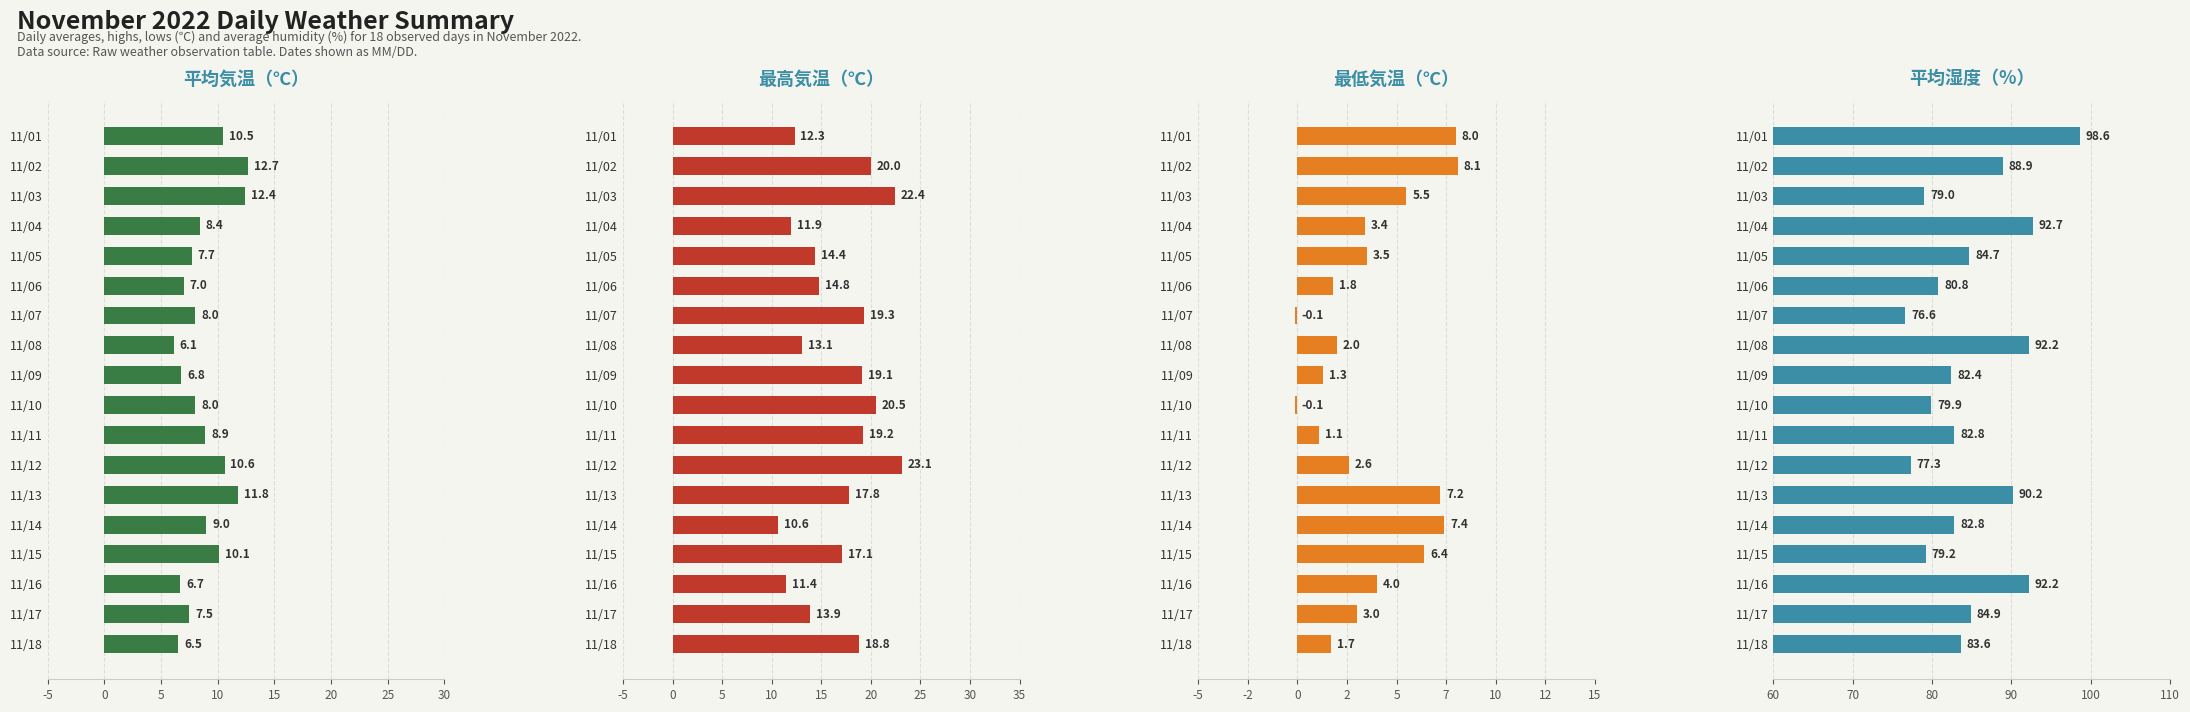

What is the difference between the maximum and minimum values in the 最高気温（℃） series?

12.5